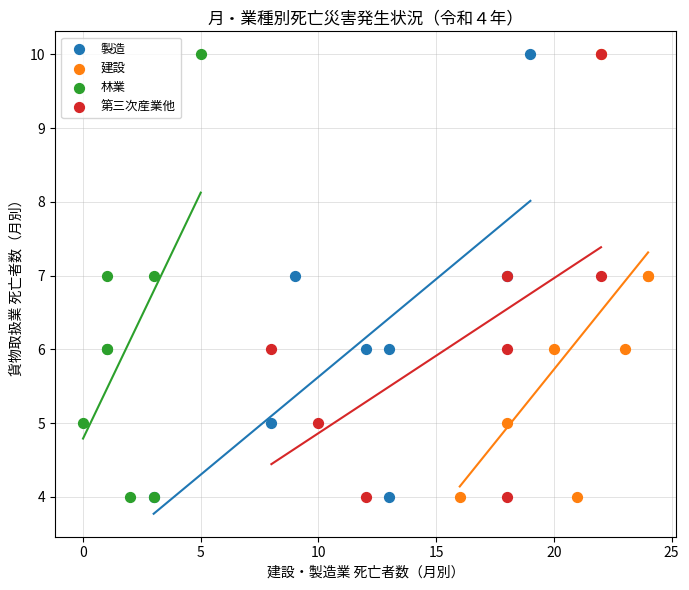

What are all the series names shown in the legend?

製造, 建設, 林業, 第三次産業他